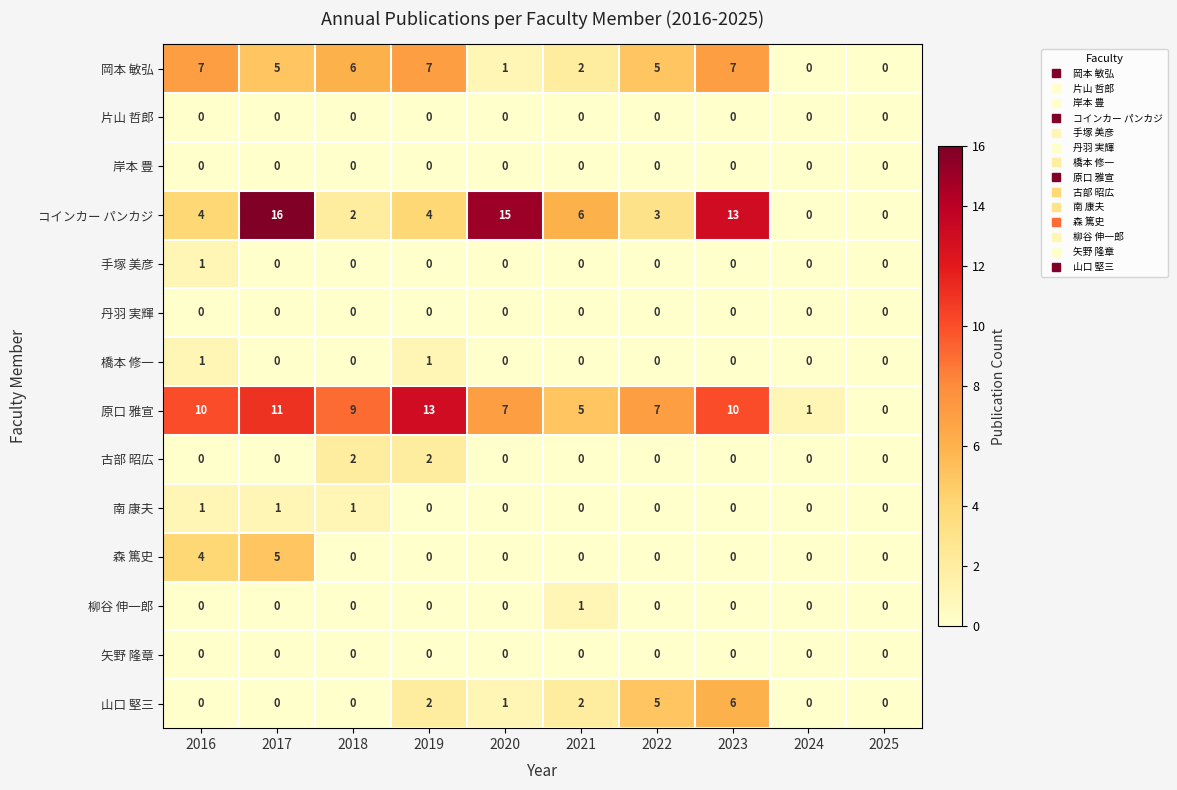

Which series has the largest total across all categories?

原口 雅宣